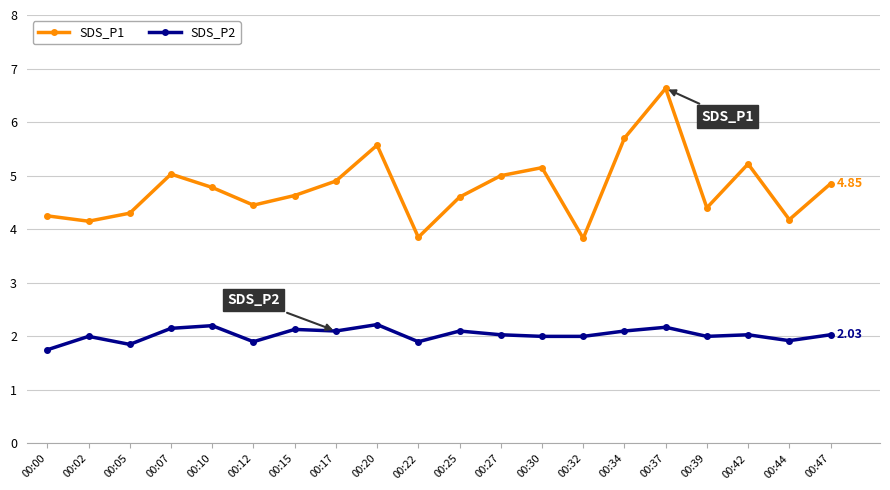

What is the sum of all SDS_P2 values?

40.6